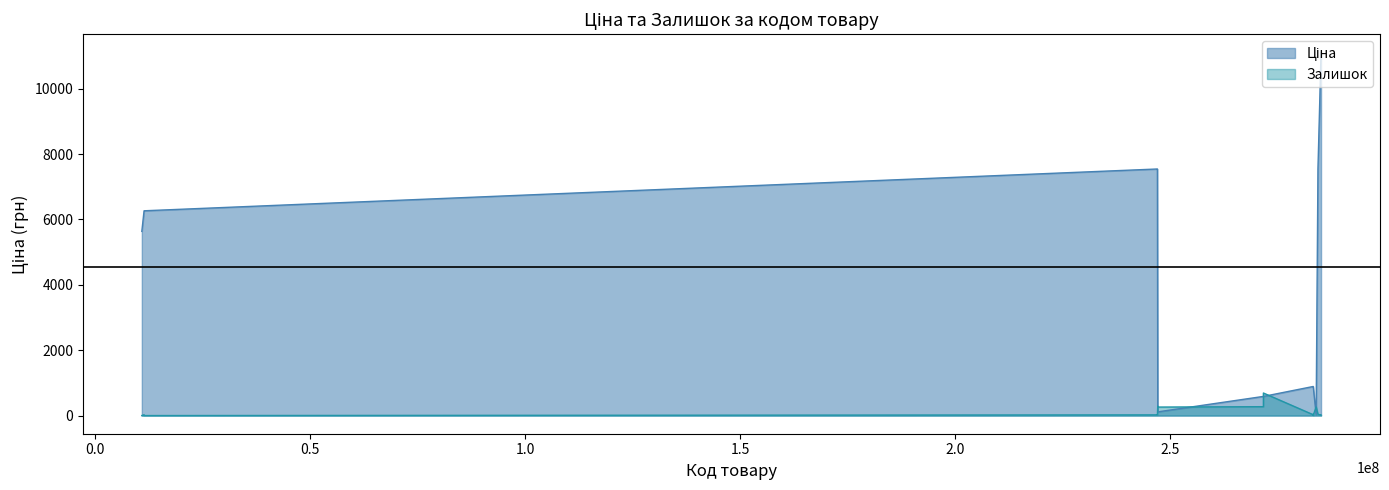

What is the maximum value shown in the chart?

11113.6